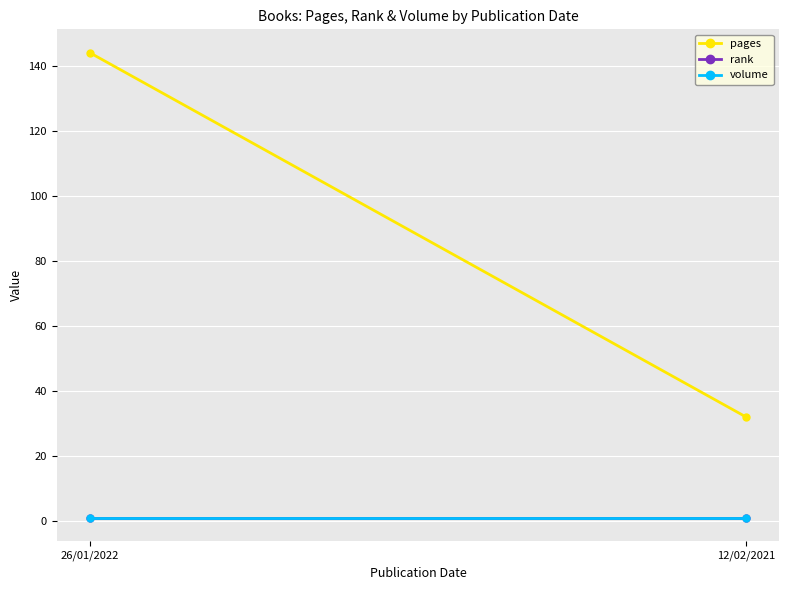

What is the minimum value for rank?

1